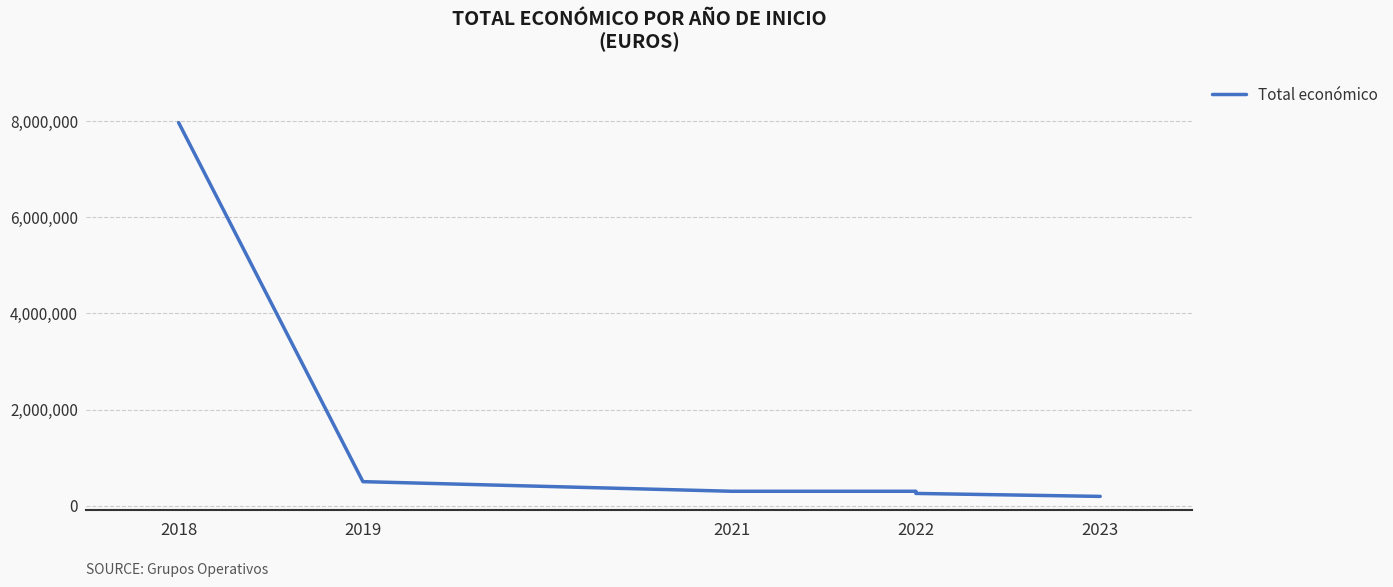

Which label corresponds to the largest value in the chart?

2018